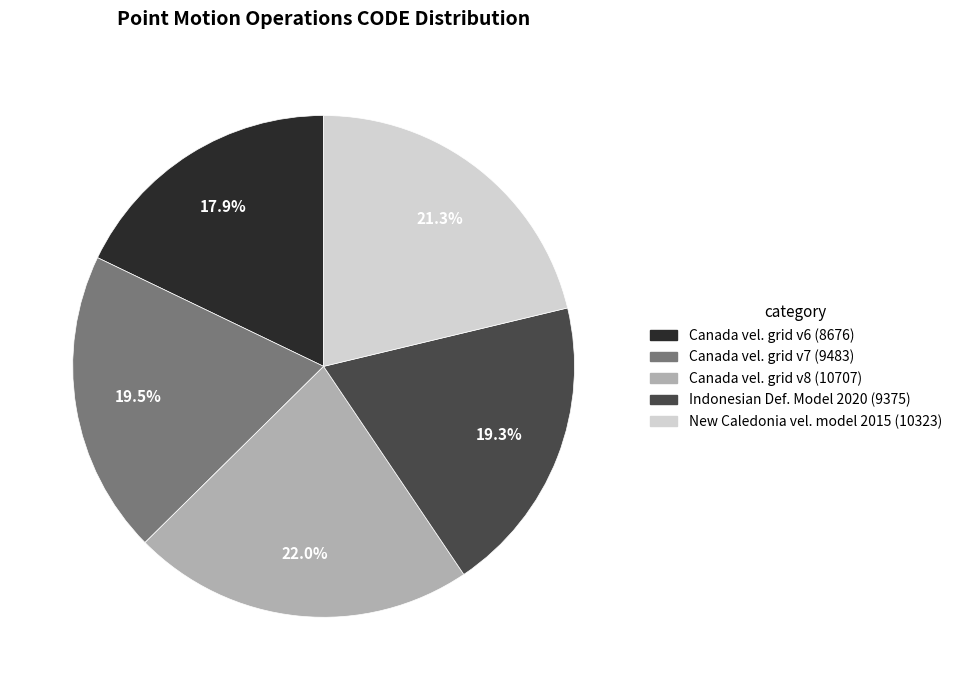

Is there any slice that represents more than half of the pie?

No